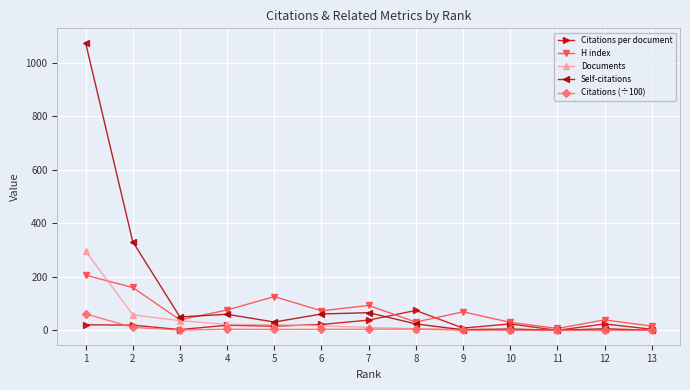

What is the total value across all series at 5?

196.8